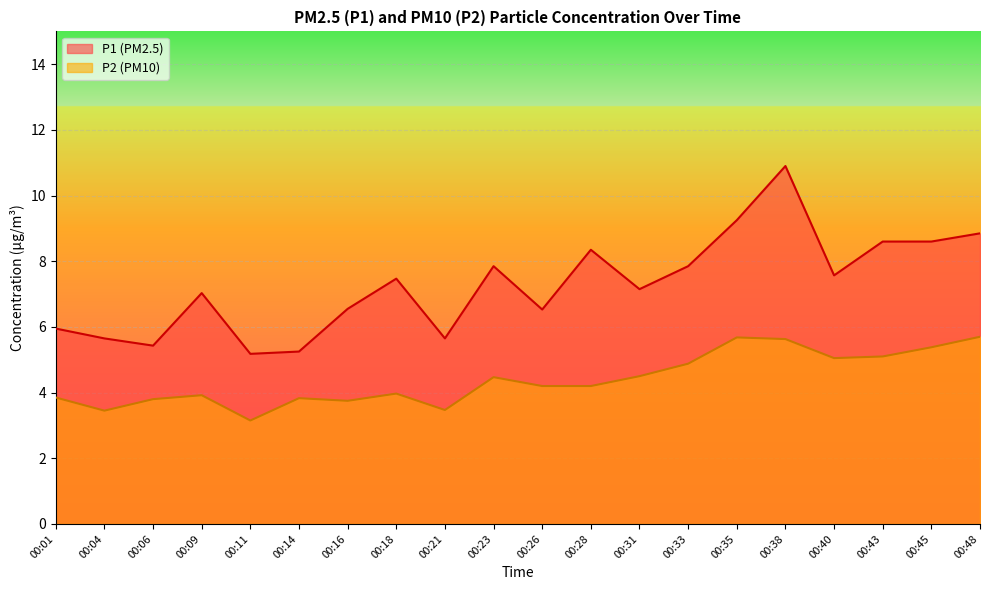

Between 00:18 and 00:21, which series saw the biggest shift?

P1 (PM2.5)